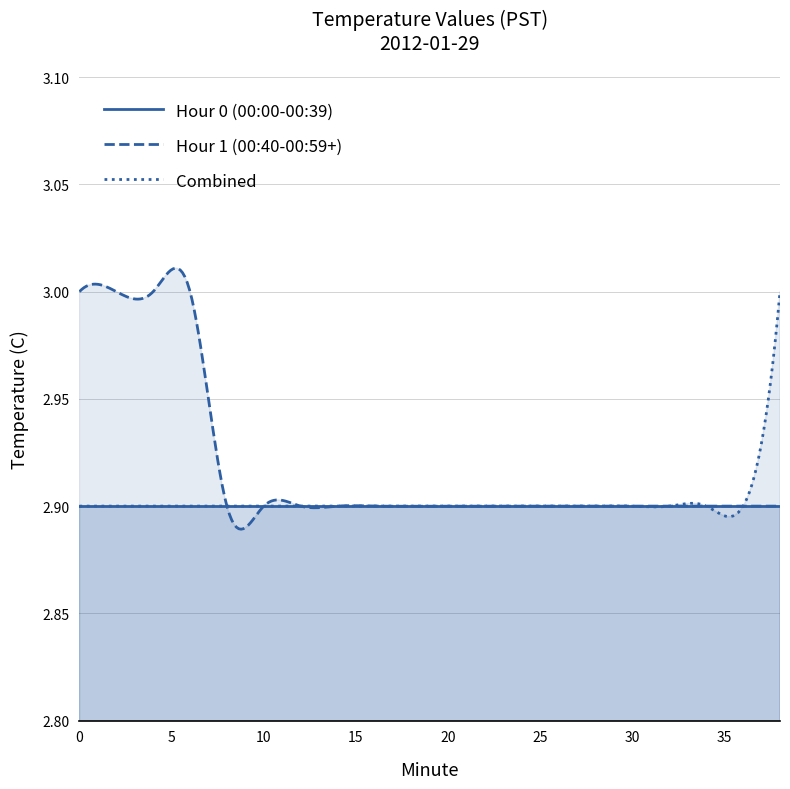

Is the value of Hour 0 (00:00-00:39) at 8 greater than the value of Combined at 26?

No